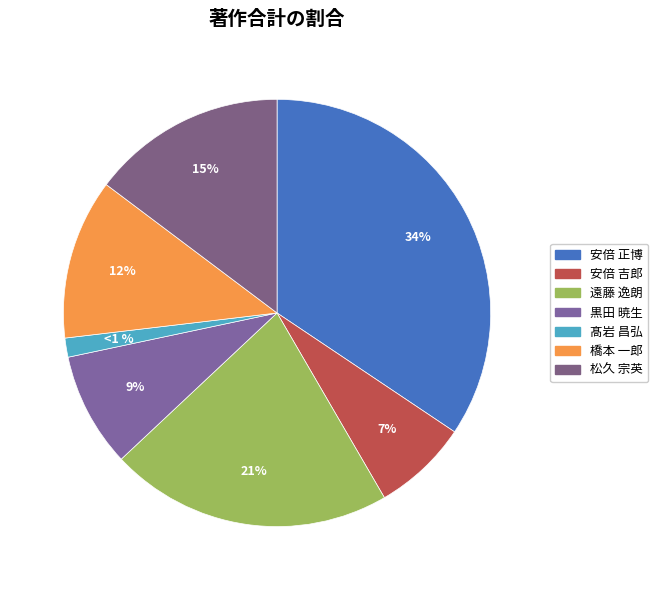

Between 黒田 暁生 and 遠藤 逸朗, which is larger?

遠藤 逸朗